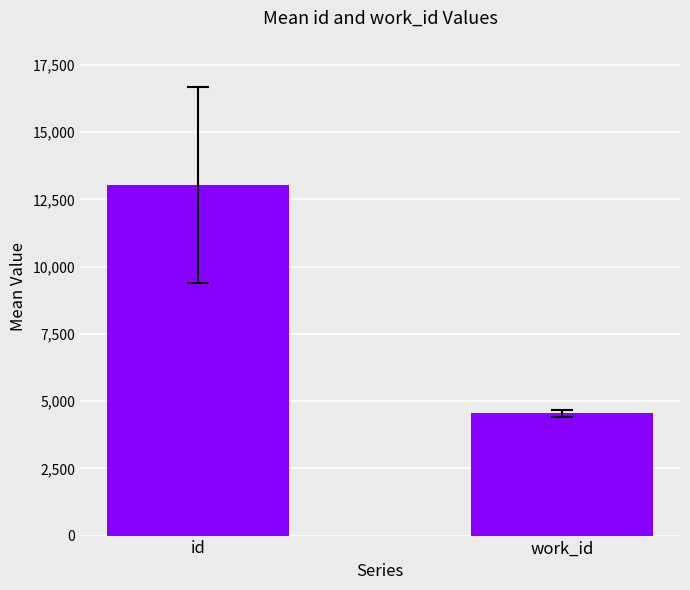

Count the number of data series in this chart.

1